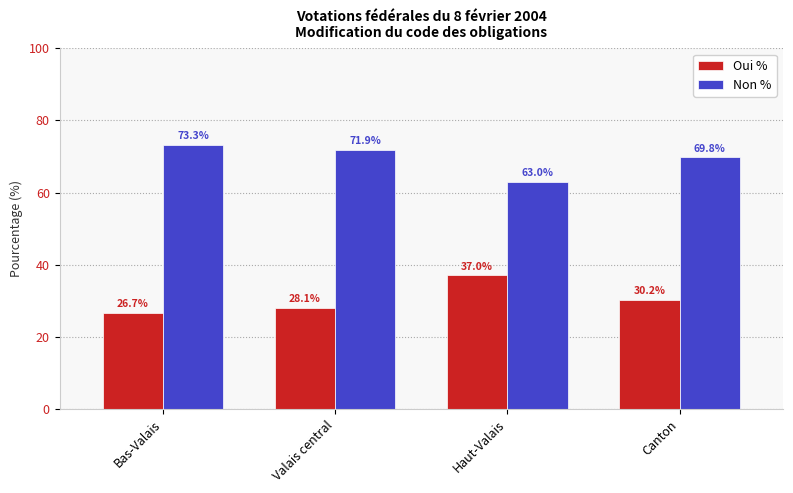

How many data points in Oui % are less than 30?

2